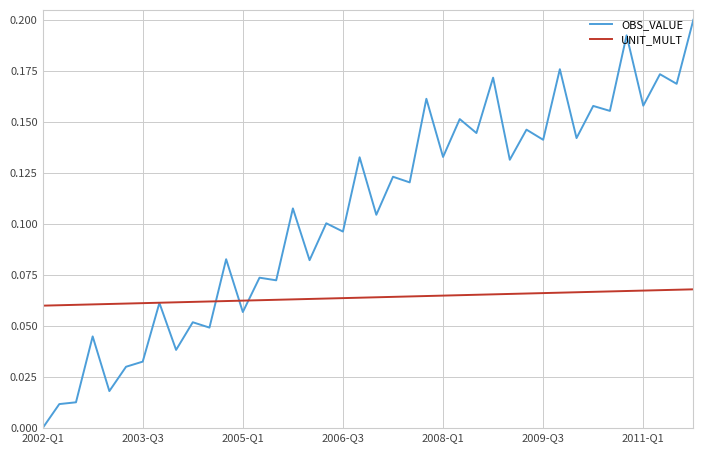

Which series has the largest total across all categories?

OBS_VALUE